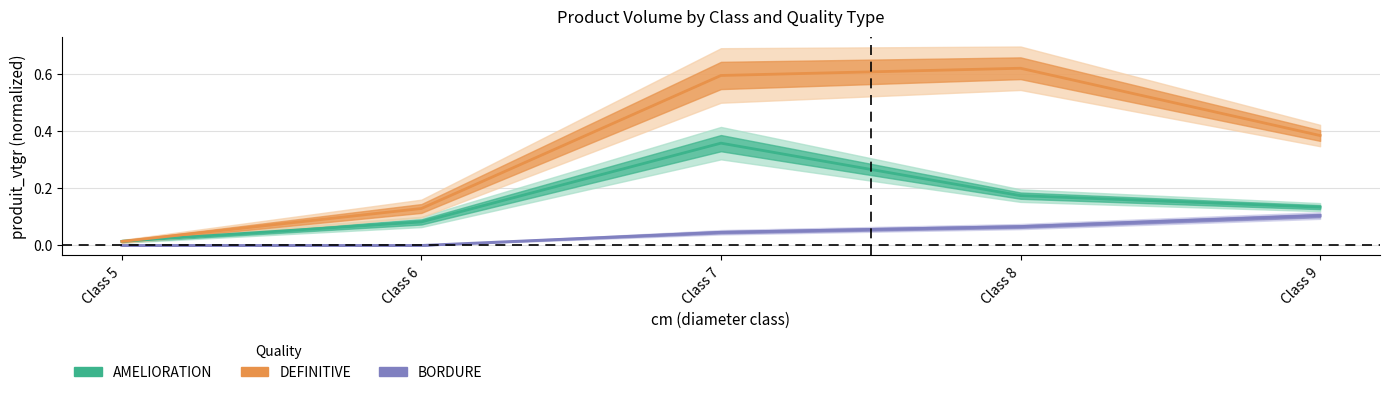

The value of AMELIORATION at Class 8 is 0.1. True or false?

False